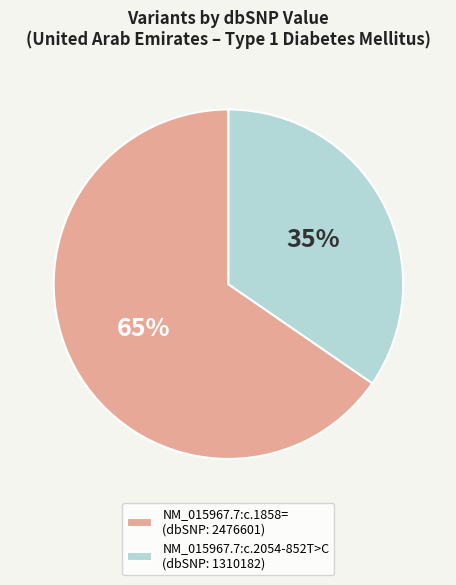

Which slice represents more than half of the pie?

NM_015967.7:c.1858=